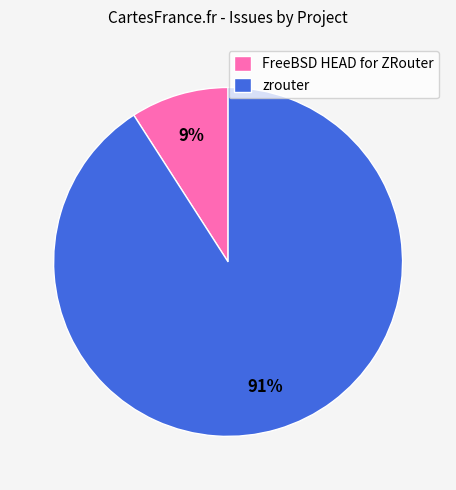

Does any single category account for the majority?

Yes